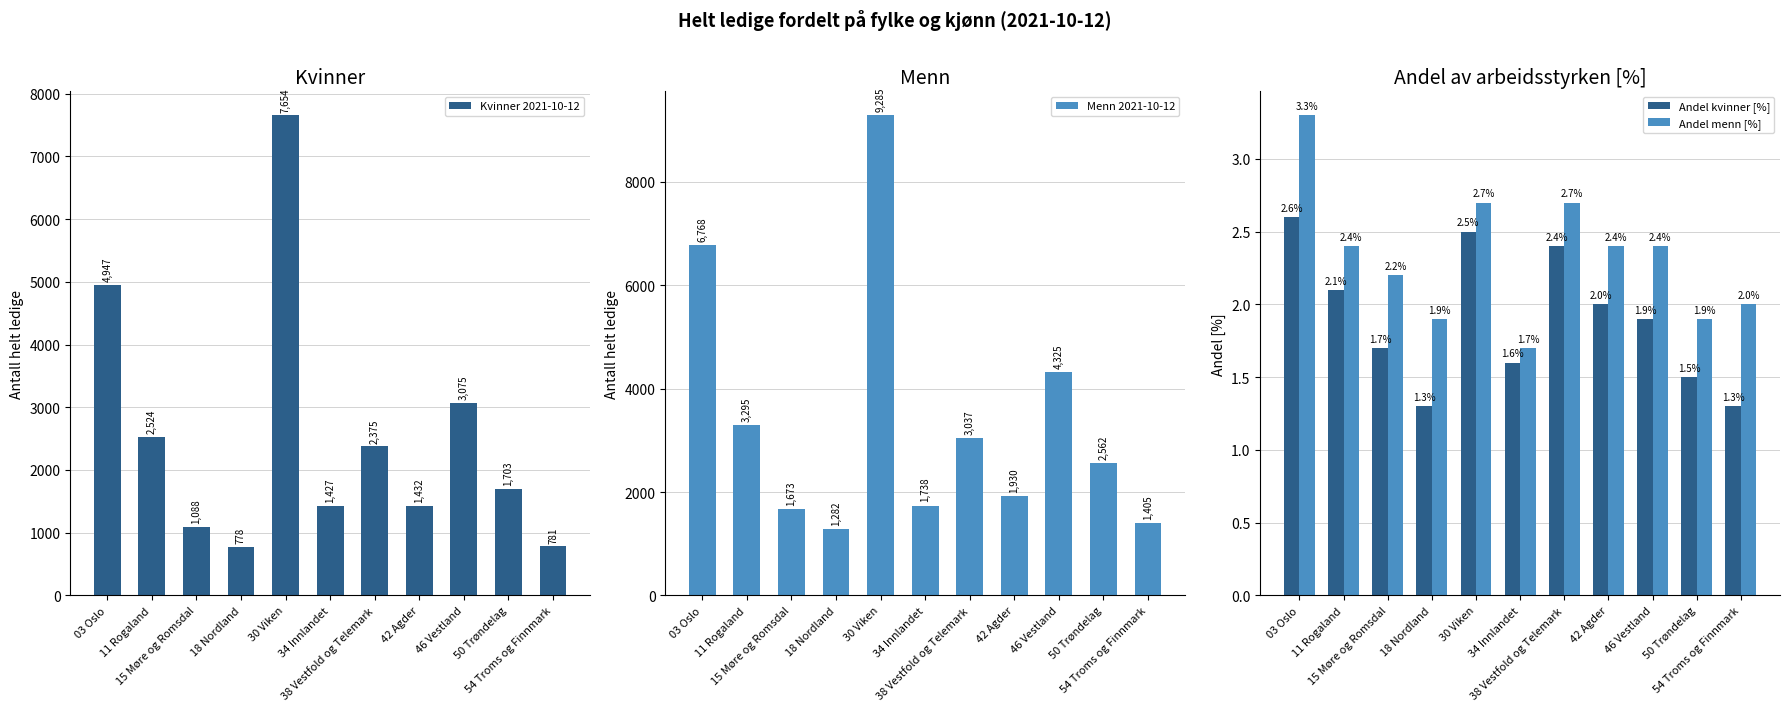

What is the sum of all Kvinner 2021-10-12 values?

27784